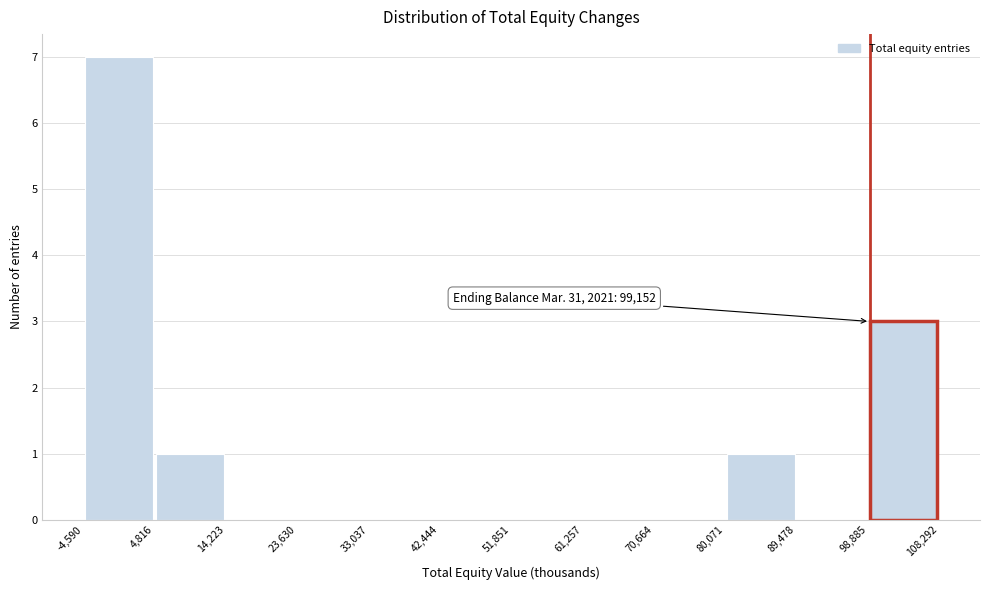

Over which range of the x-axis is the bar tallest?

-4,590 to 4,816